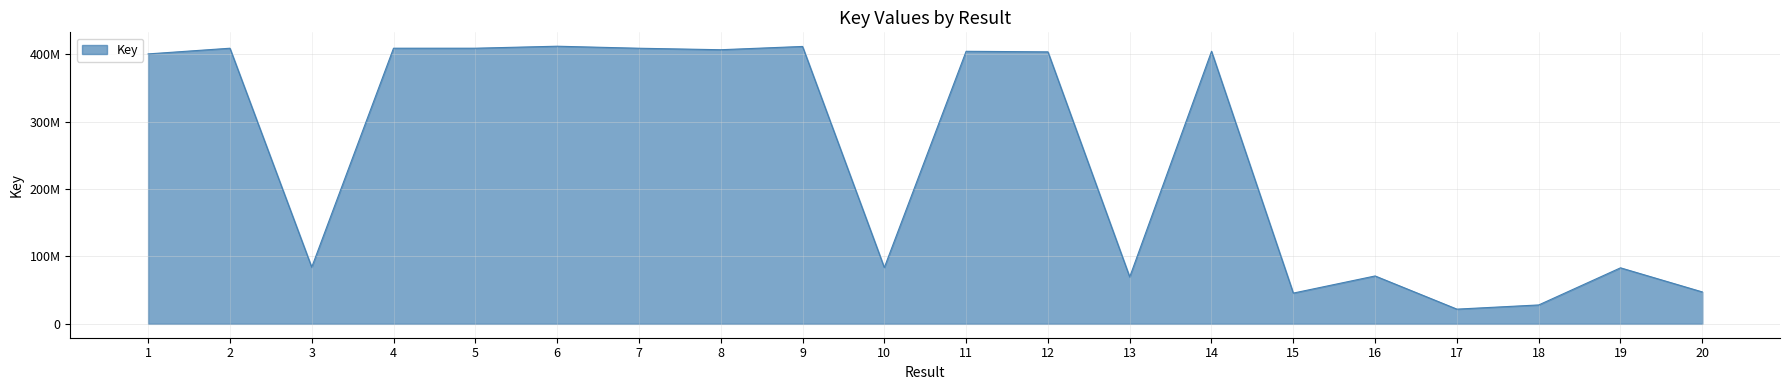

Reading left to right, transcribe all the data shown in this chart.

400220404	408643193	83957336	408674729	408674221	411632115	408633382	406422979	411290002	83463318	404091788	403290084	69501122	404092960	45591682	70995069	21809726	28024565	83058743	47309664